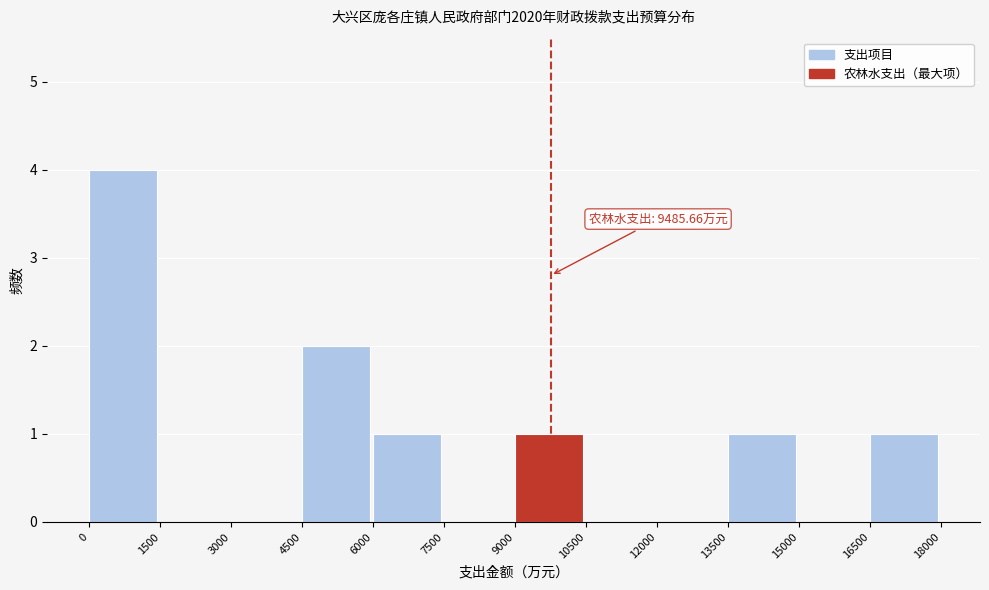

Reading left to right, transcribe all the data shown in this chart.

0=4	1500=0	3000=0	4500=2	6000=1	7500=0	9000=1	10500=0	12000=0	13500=1	15000=0	16500=1